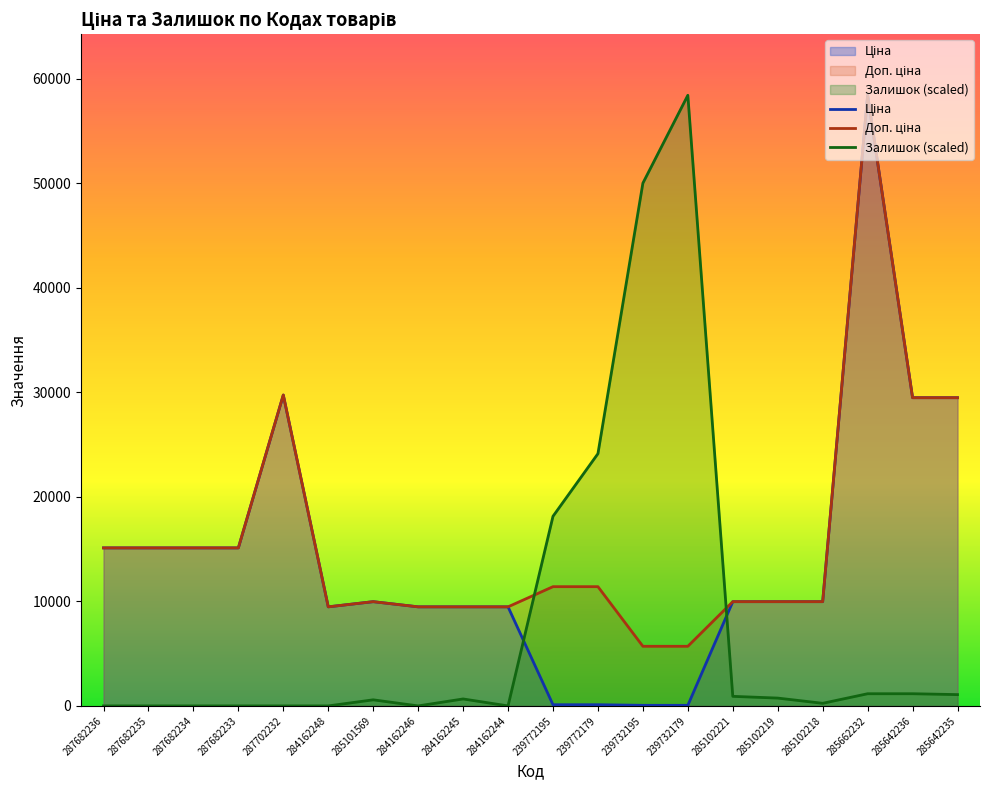

After their last crossing, which series has the higher values: Залишок or Доп. ціна?

Доп. ціна